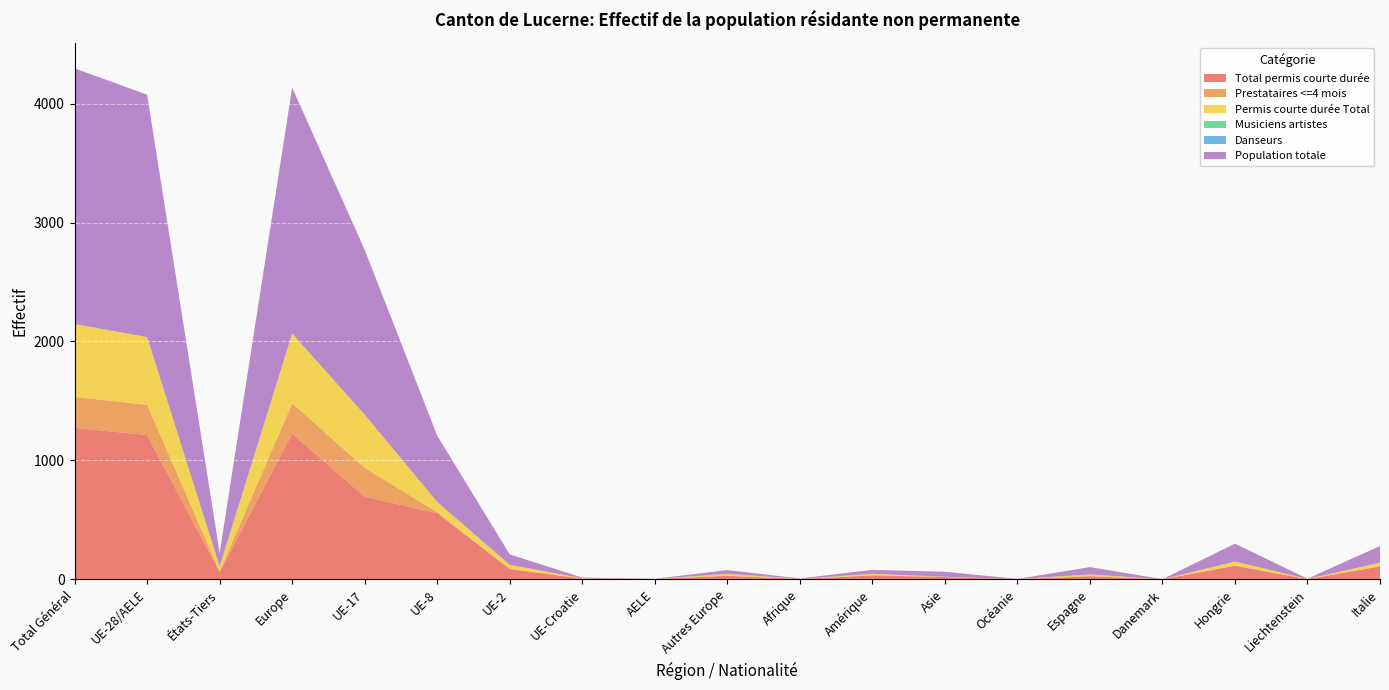

Reading right to left, what are all the values shown in this chart?

Total permis courte durée: 108	2	114	1	26	1	19	33	3	30	2	6	87	557	695	1225	61	1213	1274
Prestataires <=4 mois: 4	0	2	0	2	1	1	3	1	1	1	2	1	7	243	255	6	254	260
Permis courte durée Total: 28	2	34	0	14	0	2	11	0	15	0	1	35	87	447	585	41	570	611
Musiciens artistes: 0	0	0	0	0	0	0	0	0	0	0	0	0	0	0	0	1	0	1
Danseurs: 0	0	0	0	0	0	0	0	0	2	0	0	0	0	0	2	2	0	2
Population totale: 140	2	150	1	61	2	42	33	4	30	2	6	87	557	1385	2067	111	2037	2148